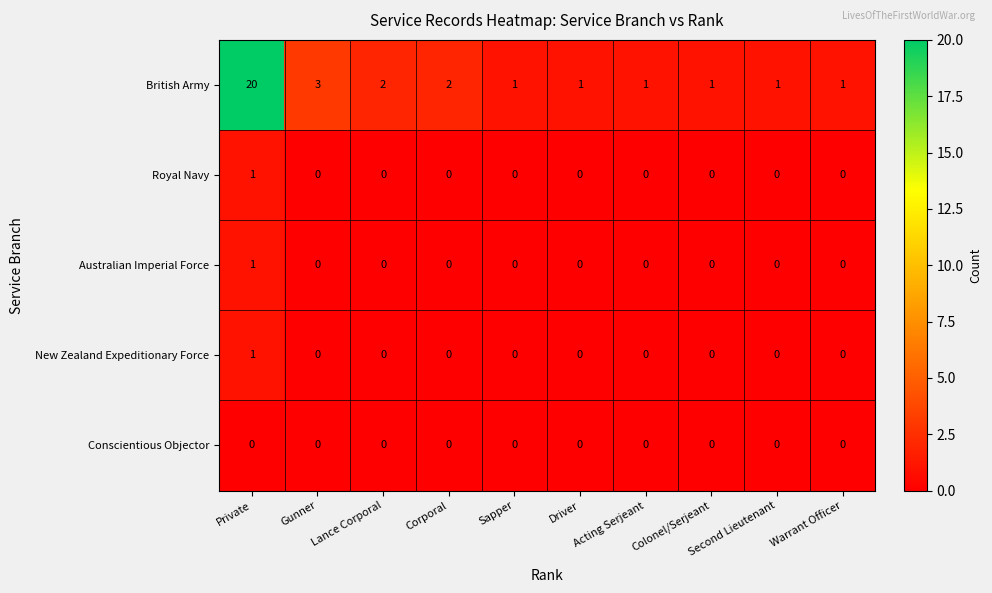

At how many categories does at least one series exceed 11?

1